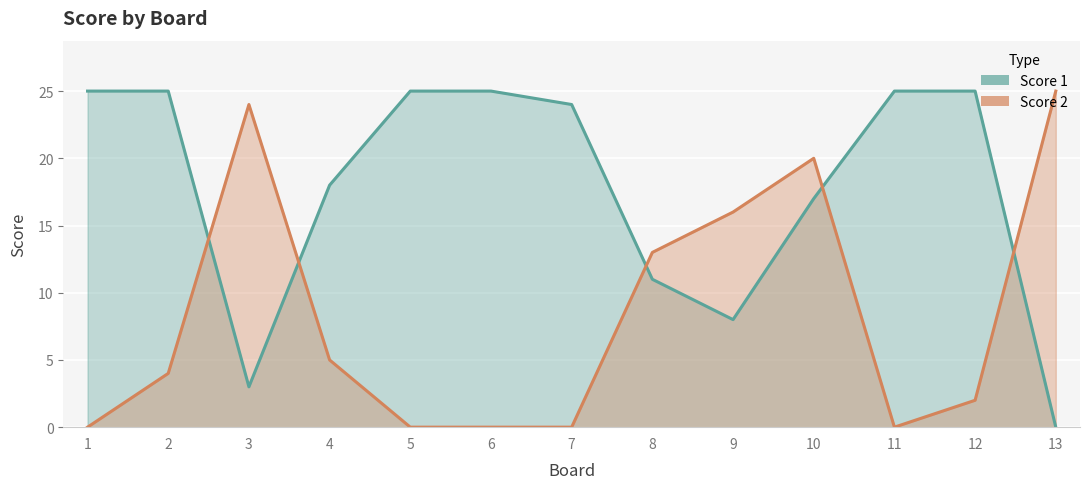

What is the difference between the Score 2 values at 9 and 4?

11